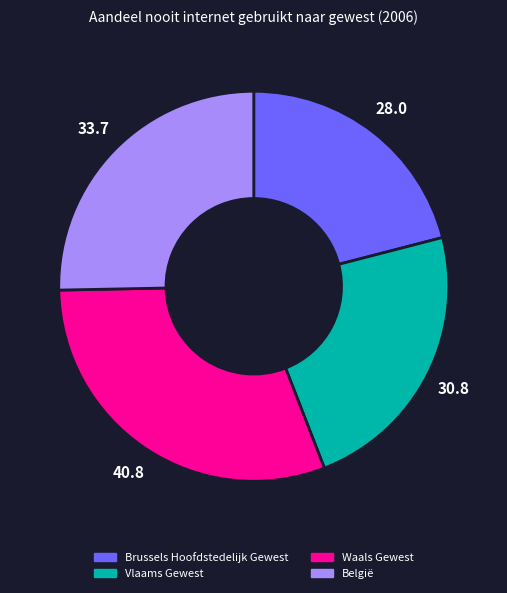

Approximately how many times larger is the value at Brussels Hoofdstedelijk Gewest compared to Waals Gewest?

0.7